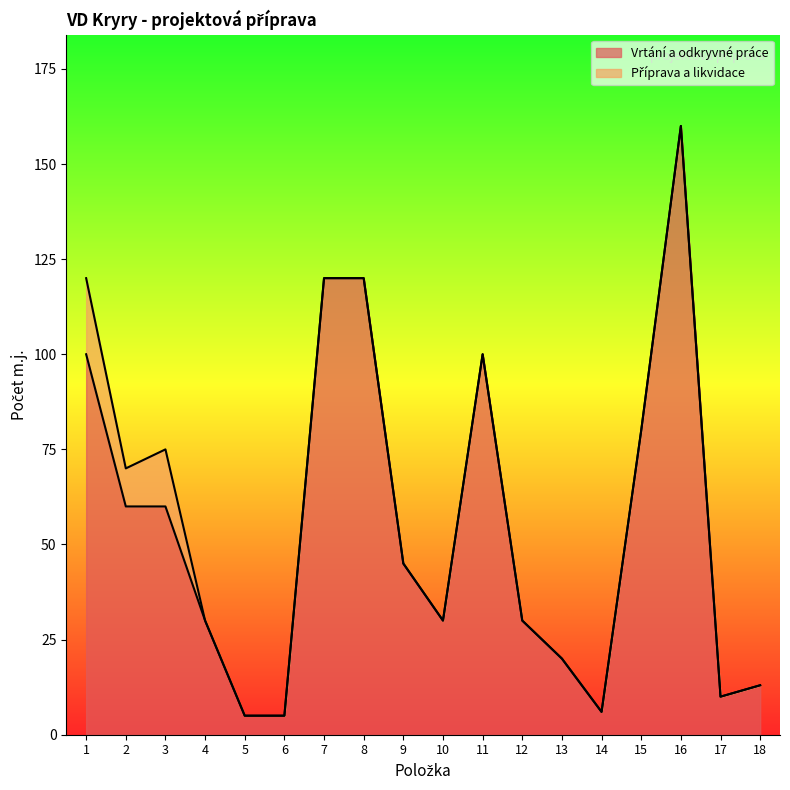

What is the ratio of the value at 7 to the value at 13?

6.0